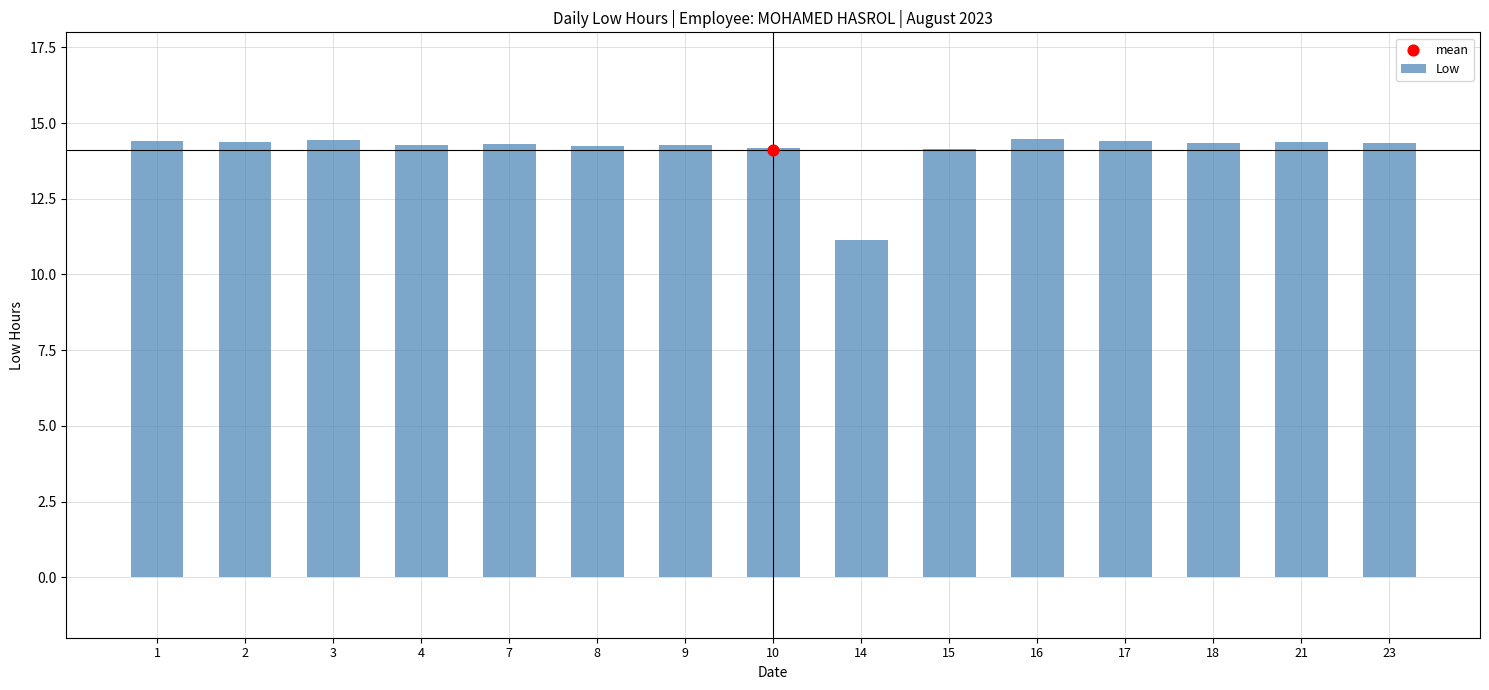

What is the change in value from 3 to 15?

-0.3